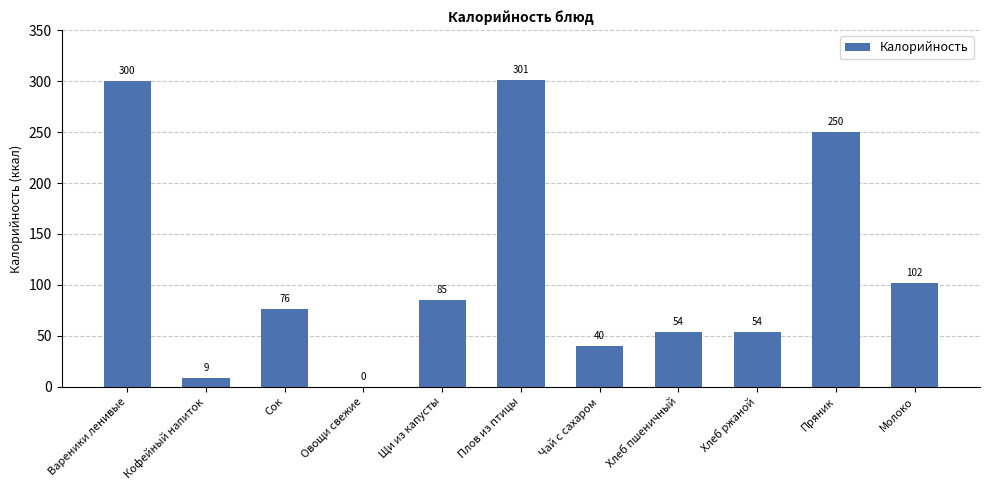

Which category has the highest value across all series?

Плов из птицы